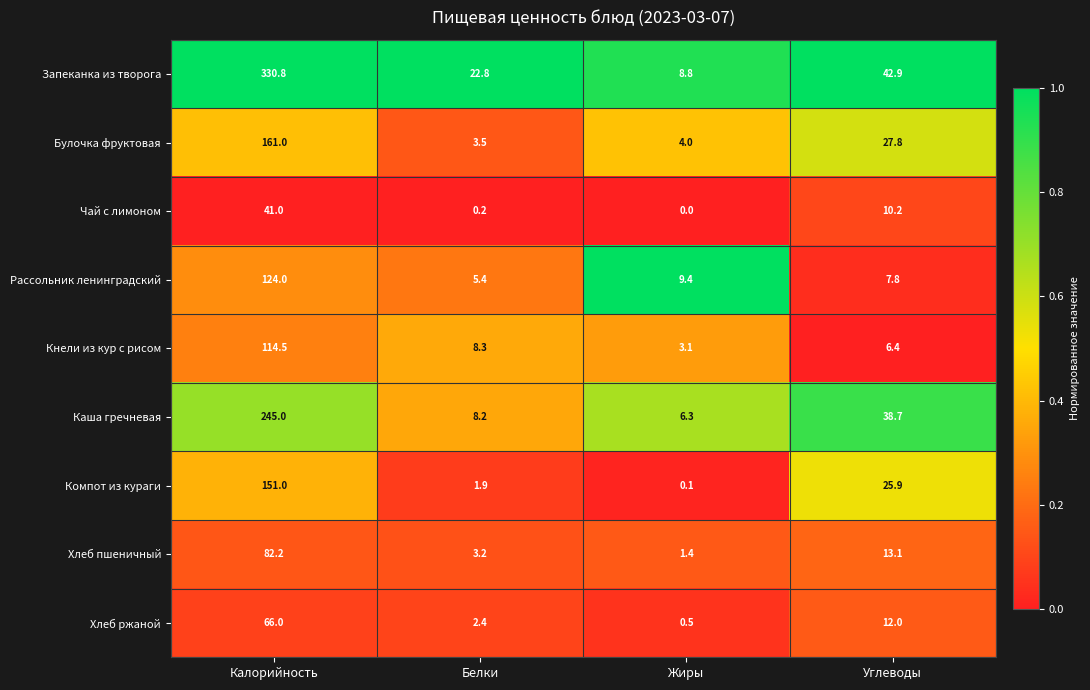

What is the maximum value for Чай с лимоном?

41.0